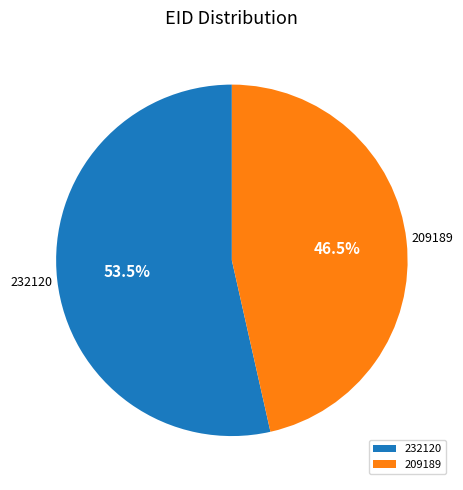

Rank the categories by value from lowest to highest.

209189, 232120